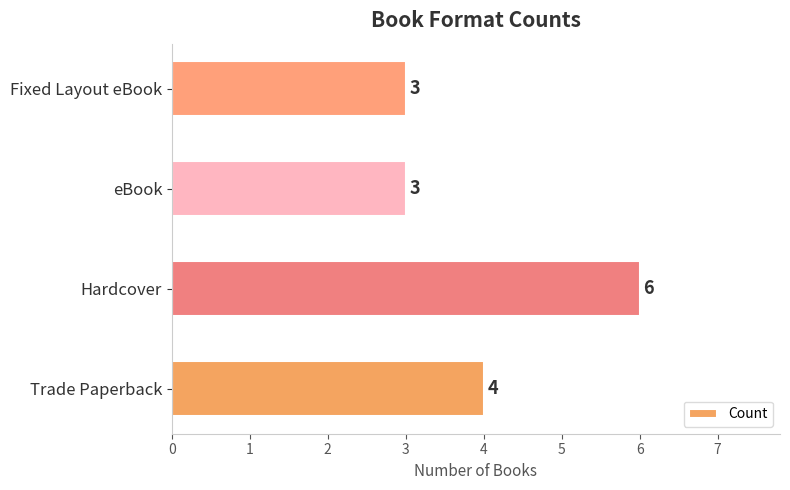

Are the bars grouped side by side (vs. stacked)?

No